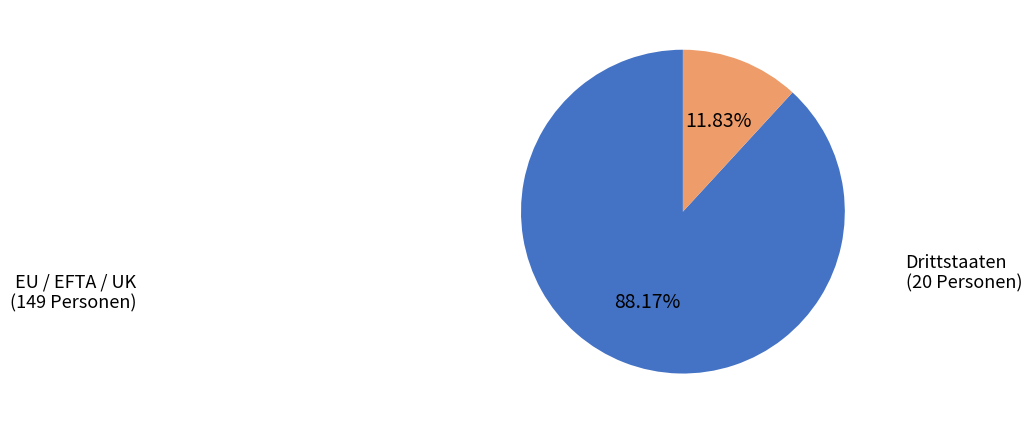

To the nearest percent, what is the difference between the EU / EFTA / UK and Drittstaaten slice percentages?

76%